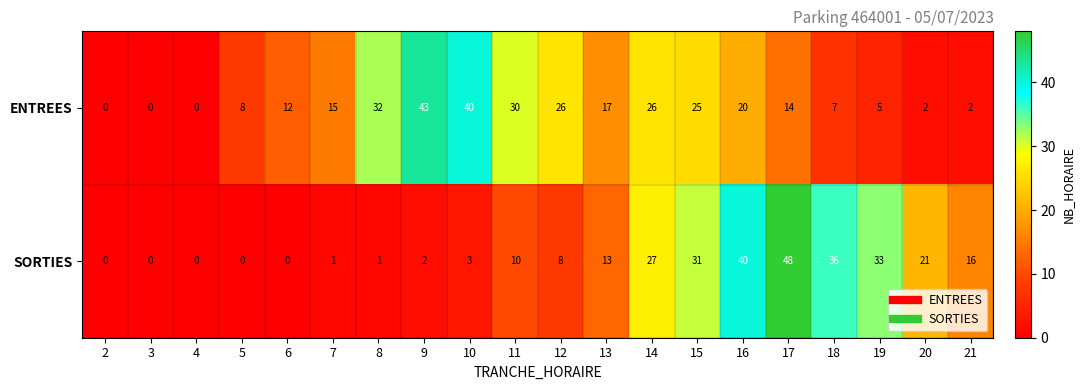

The ENTREES series shows 30 at 11. True or false?

True